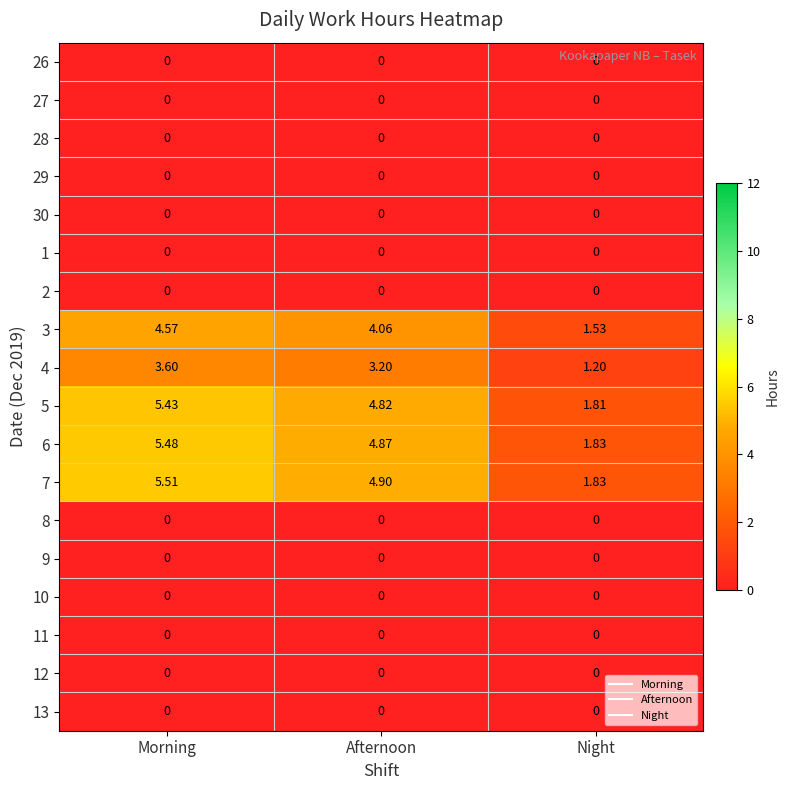

At which category does the chart reach its peak across all series?

Morning